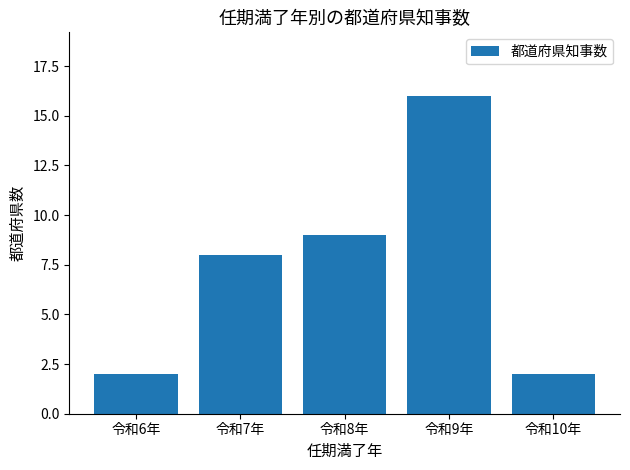

What is the label of the 5th bar from the right?

令和6年